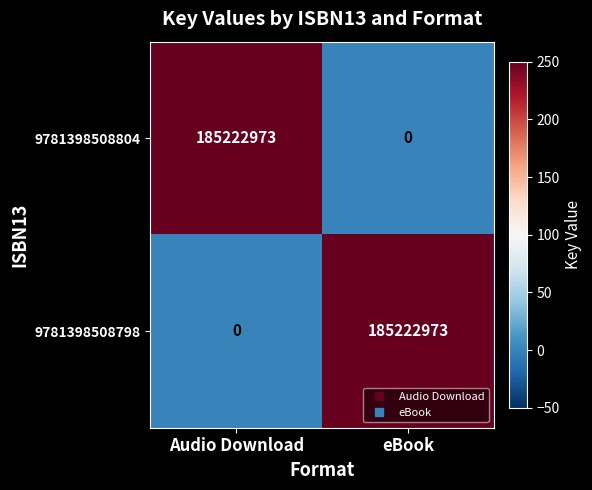

What is the total value across all series at Audio Download?

185222973